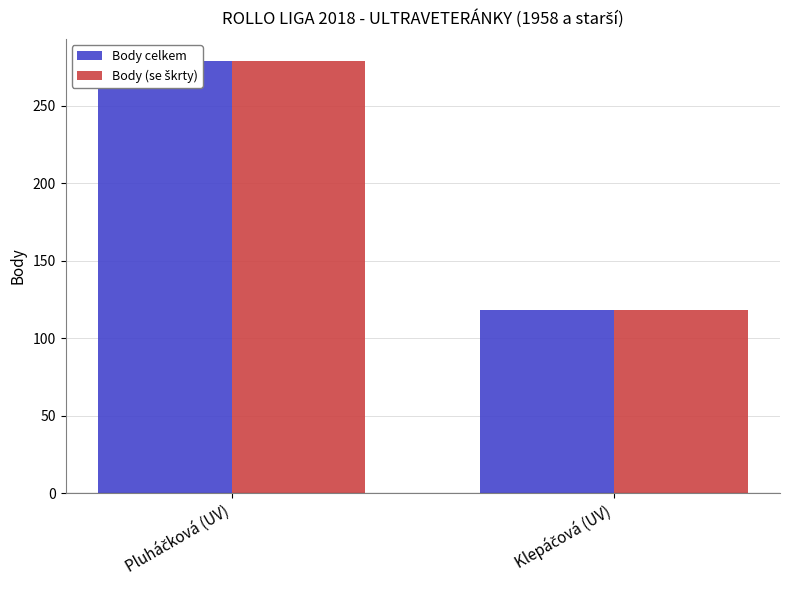

Rank the categories by Body (se škrty) value from lowest to highest.

Klepáčová (UV), Pluháčková (UV)